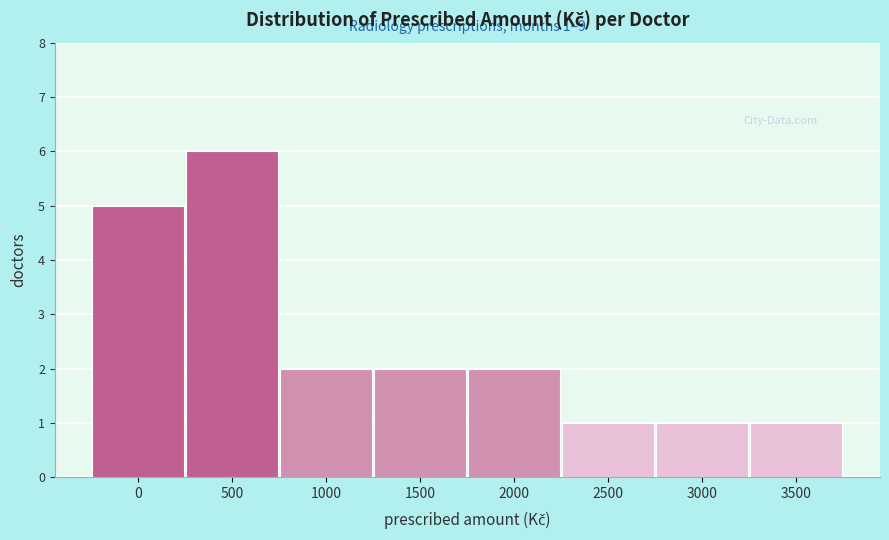

Reading left to right, list all the values displayed in this chart.

0=5	500=6	1000=2	1500=2	2000=2	2500=1	3000=1	3500=1